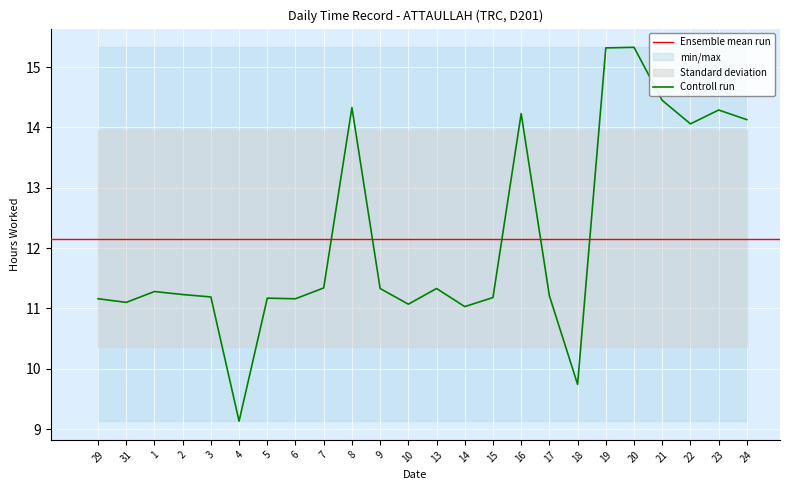

How many categories are shown in the chart?

24